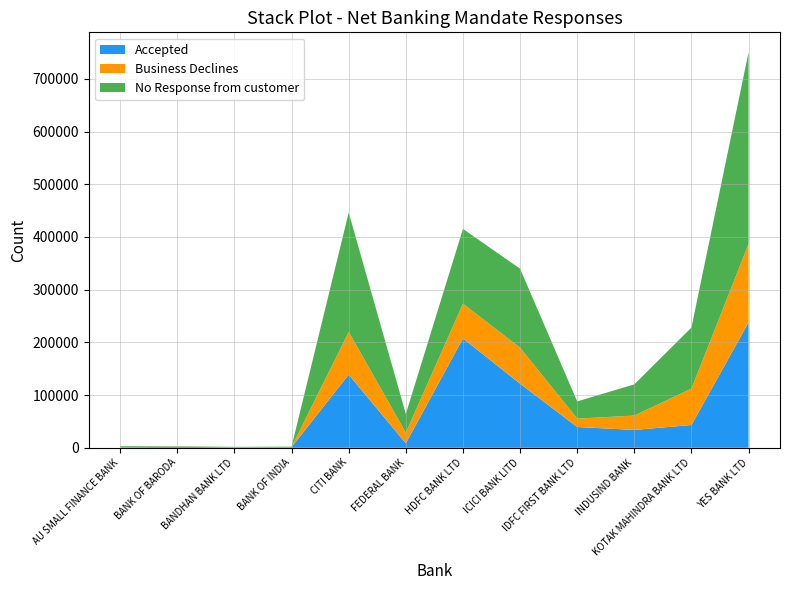

Reading left to right, extract all data points from this chart.

Accepted: 924	1818	761	1173	138789	8408	207503	121505	39411	33804	43220	237916
Business Declines: 491	463	285	341	81025	20215	65894	68457	15865	27282	69015	148892
No Response from customer: 1609	754	624	652	226515	35585	141831	149783	32675	59189	115895	363879